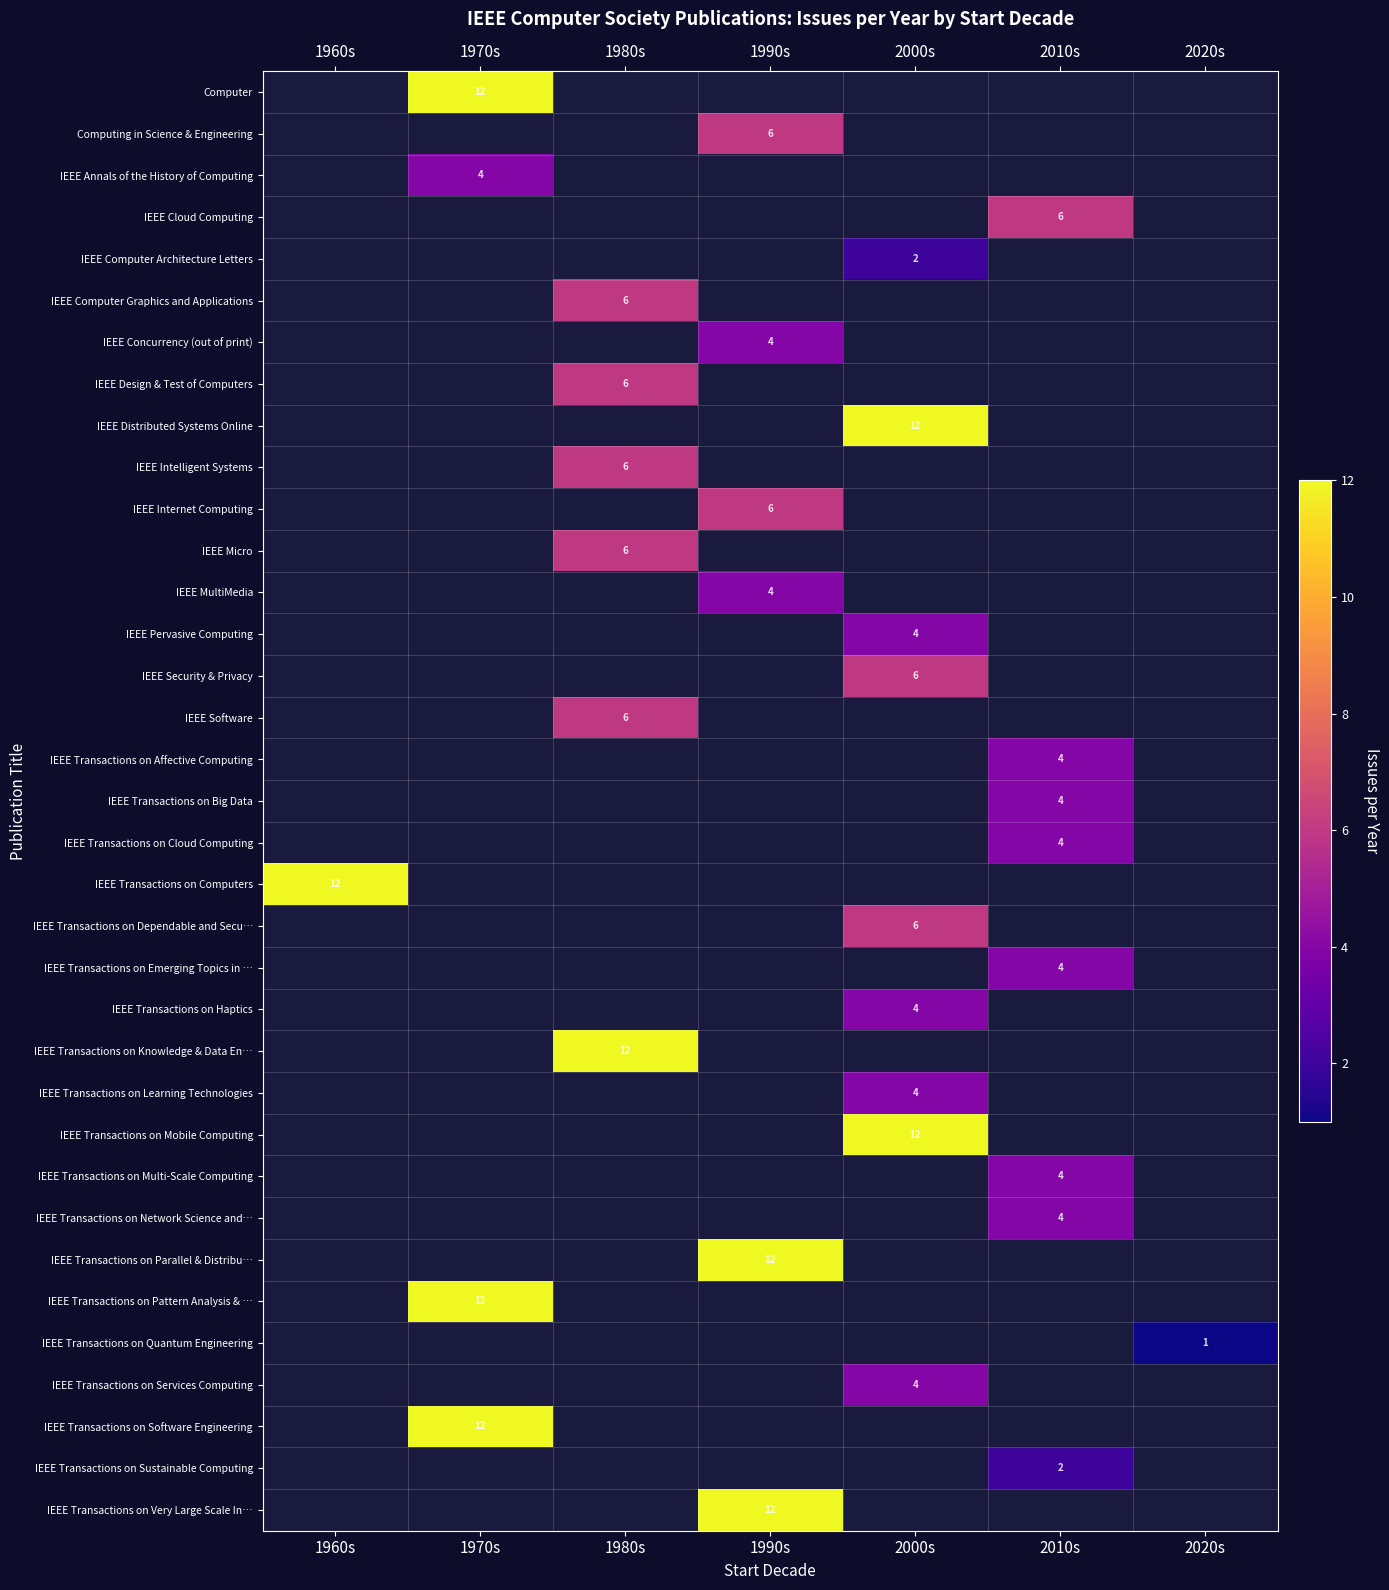

Which category has the highest value across all series?

1970s